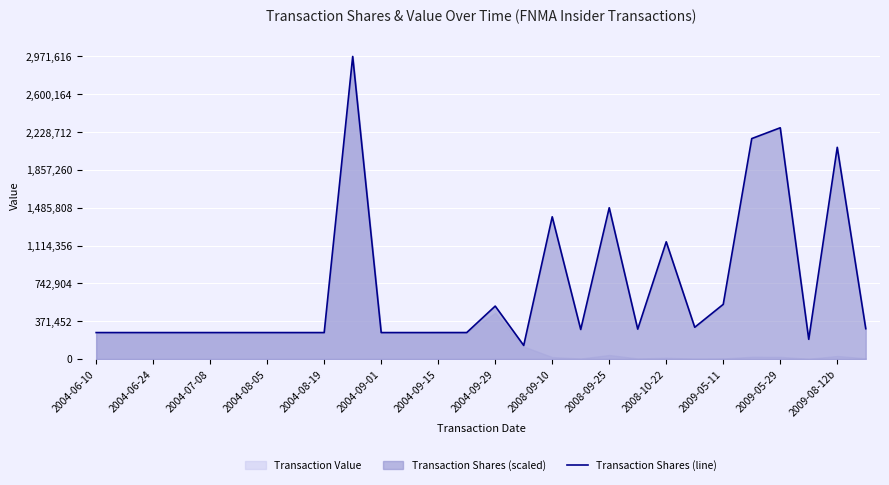

True or false: the data shows 889358.6 at 2004-09-29.

False